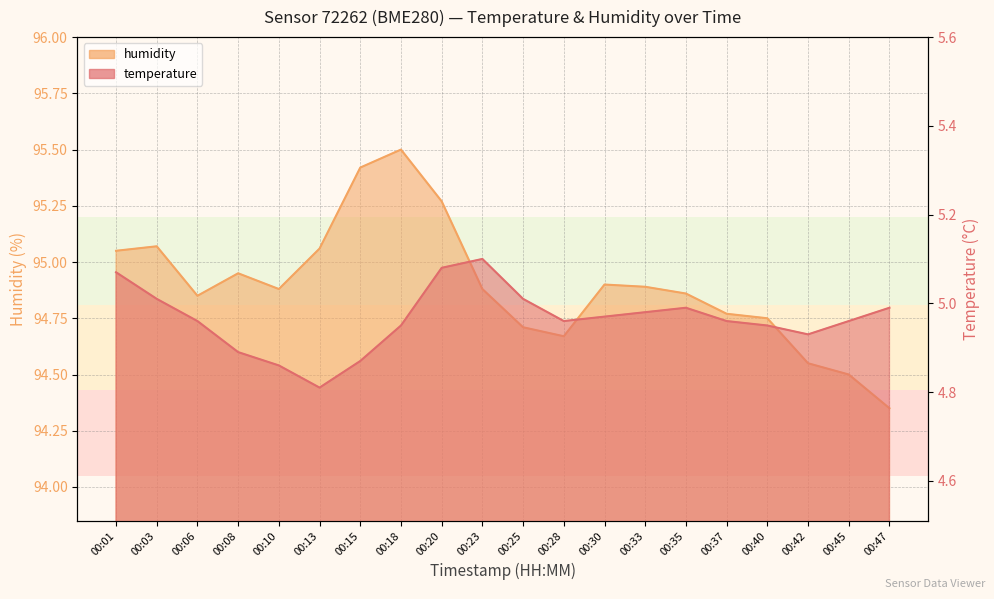

True or false: temperature and humidity cross at least once.

False